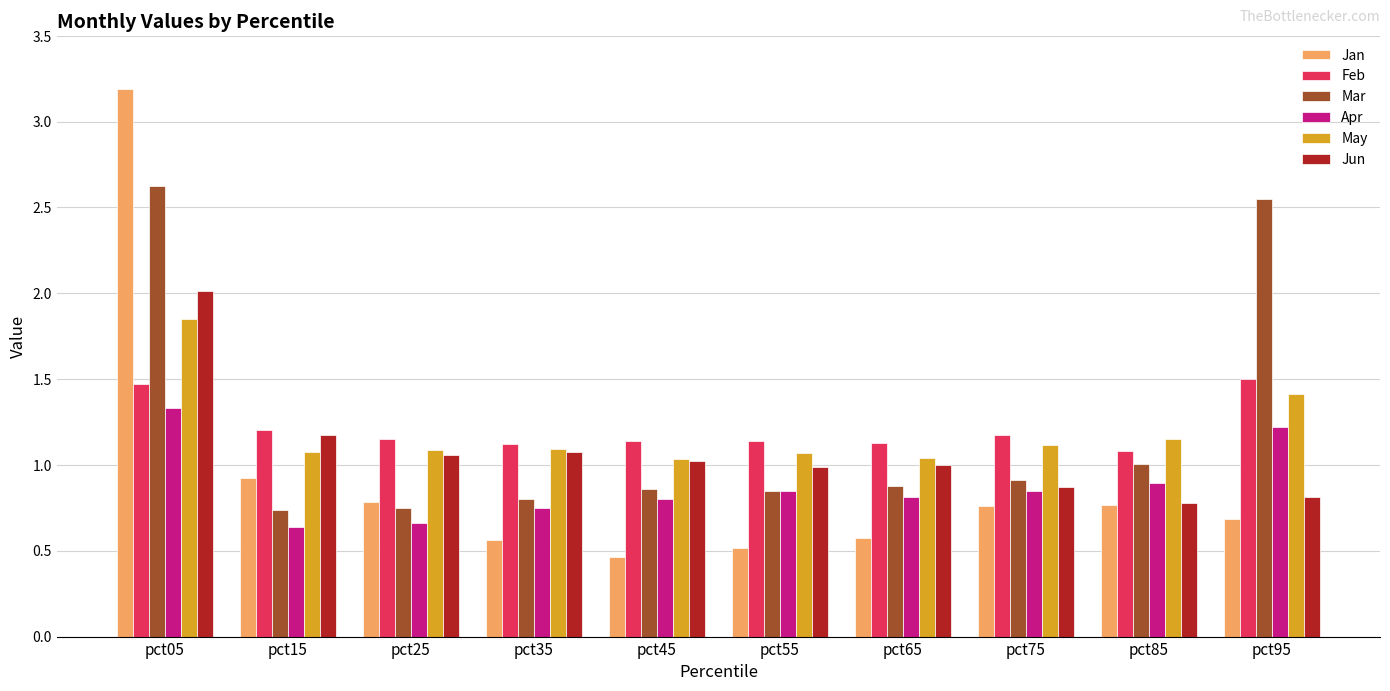

Which series has the widest spread of values?

Jan